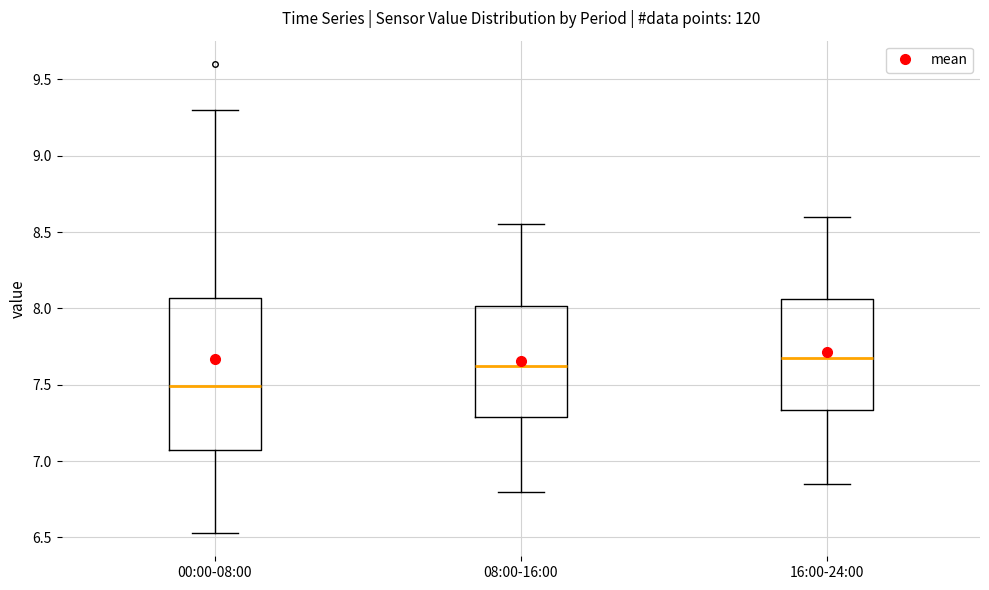

Which box is the tallest, from its lower edge to its upper edge?

00:00-08:00